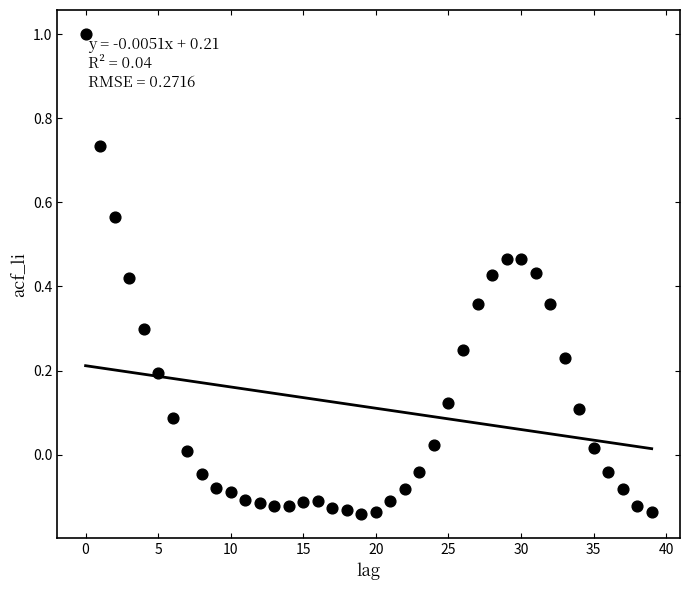

What is the range of Y values (max minus min)?

1.1